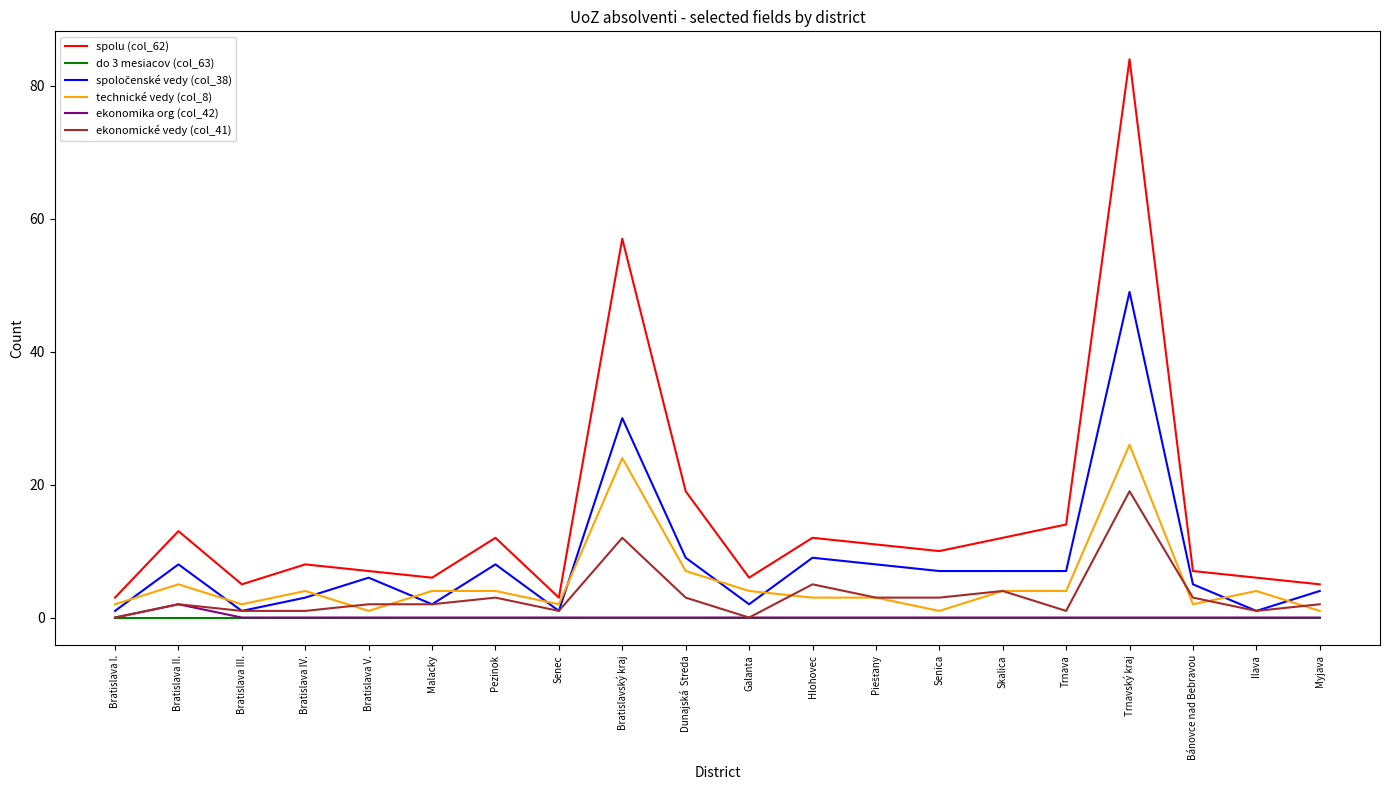

Which series has the largest total across all categories?

spolu (col_62)